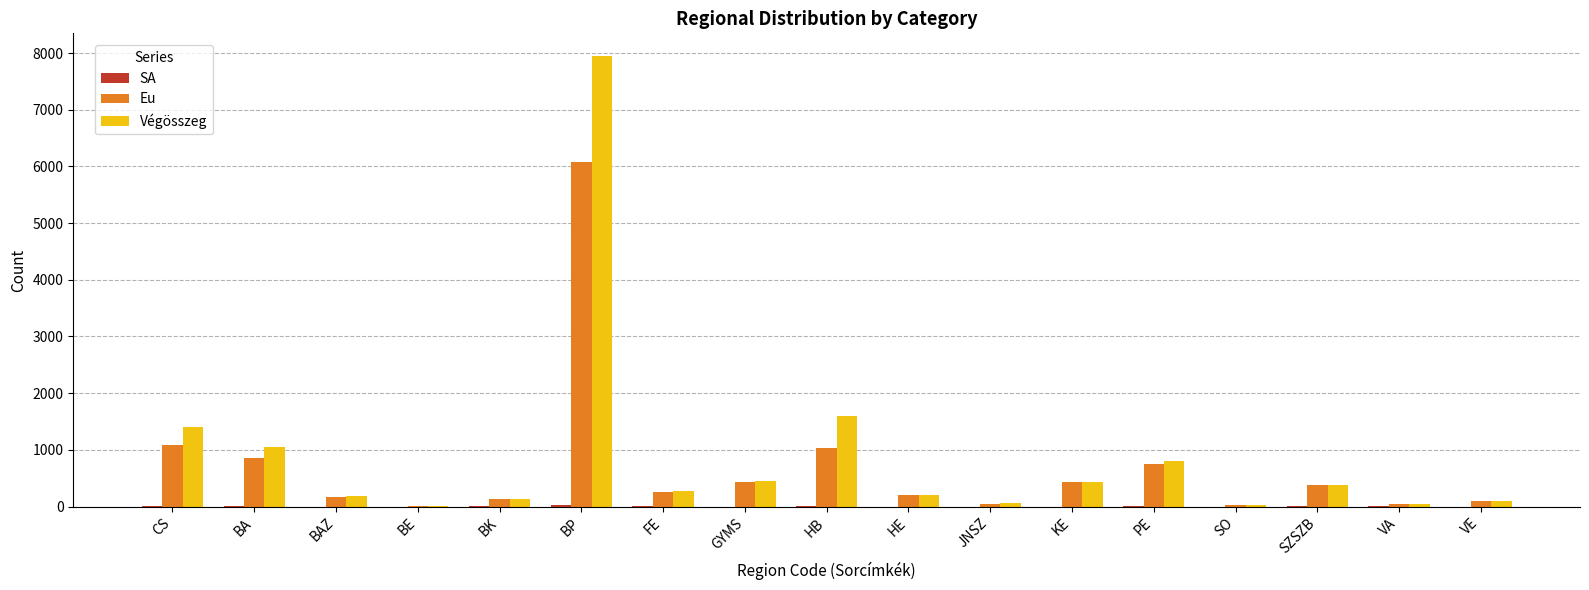

Is it true that Végösszeg equals 173 at KE?

False